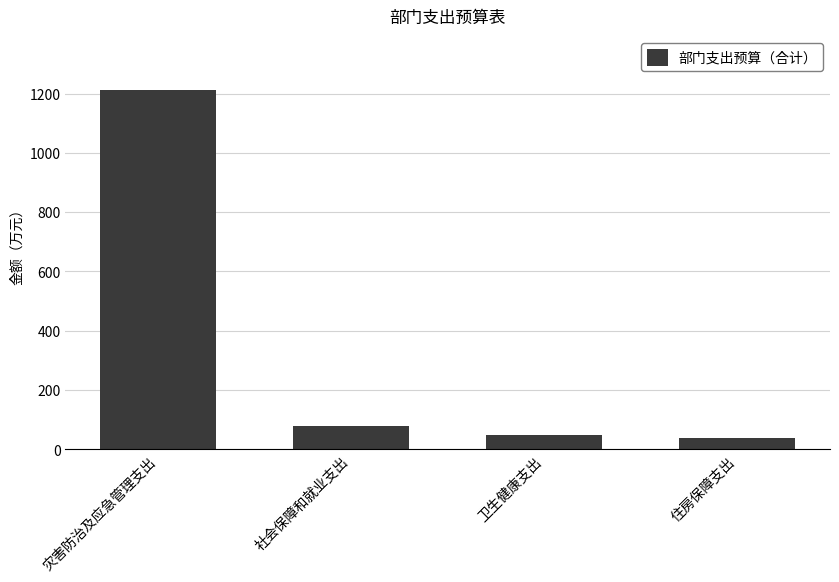

Reading left to right, extract all data points from this chart.

灾害防治及应急管理支出=1211.8	社会保障和就业支出=78.7	卫生健康支出=47.4	住房保障支出=38.6